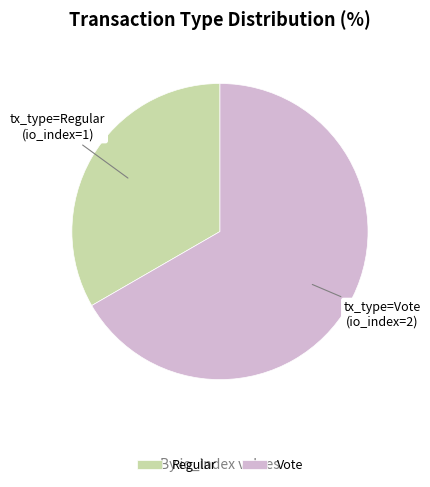

Which category has the smallest portion of the pie?

Regular